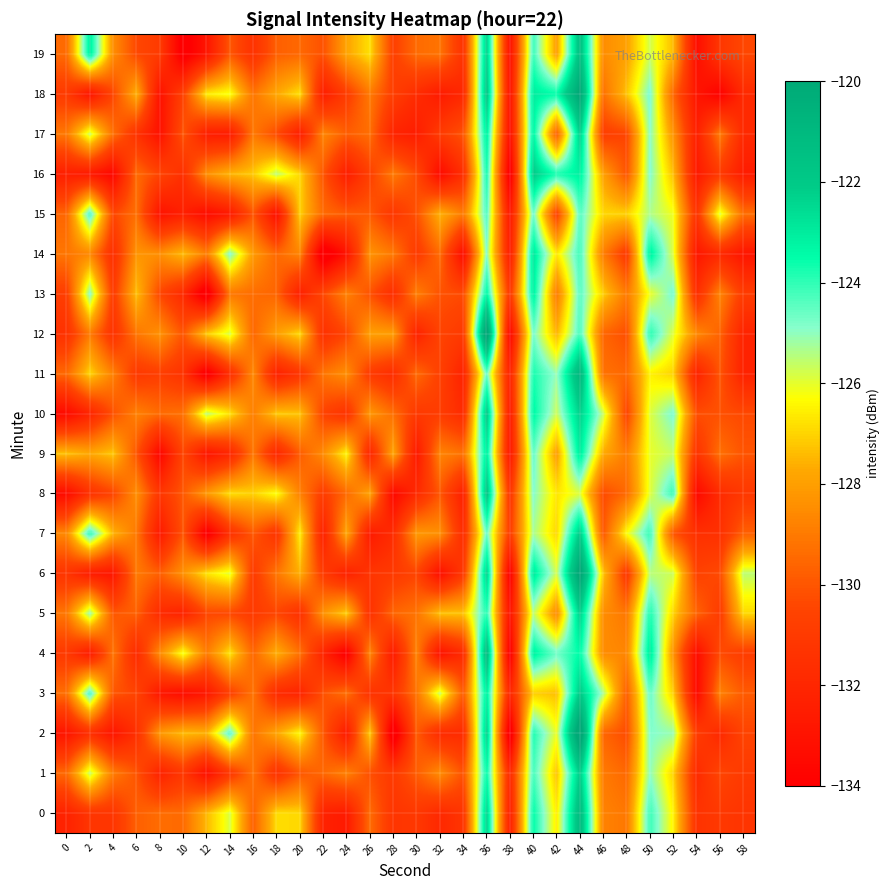

Reading right to left, list all the values displayed in this chart.

0: 58=-131.3	56=-131.1	54=-131.4	52=-126.5	50=-124.1	48=-129.1	46=-128.8	44=-121.0	42=-126.6	40=-123.5	38=-132.4	36=-122.3	34=-131.3	32=-131.9	30=-131.1	28=-131.3	26=-129.4	24=-132.6	22=-132.3	20=-126.9	18=-126.9	16=-129.7	14=-125.9	12=-127.4	10=-129.4	8=-129.4	6=-129.7	4=-131.2	2=-131.3	0=-132.2
1: 58=-131.0	56=-130.5	54=-131.8	52=-127.0	50=-125.0	48=-129.5	46=-129.0	44=-122.1	42=-127.3	40=-124.2	38=-131.9	36=-123.5	34=-130.1	32=-128.5	30=-129.8	28=-131.0	26=-130.2	24=-128.8	22=-129.5	20=-130.0	18=-131.4	16=-129.2	14=-131.1	12=-133.2	10=-131.2	8=-132.2	6=-130.1	4=-128.9	2=-125.6	0=-129.5
2: 58=-130.5	56=-131.9	54=-130.9	52=-125.1	50=-124.8	48=-130.3	46=-129.6	44=-118.8	42=-126.1	40=-123.8	38=-135.0	36=-122.2	34=-131.7	32=-131.7	30=-129.9	28=-135.0	26=-127.1	24=-132.7	22=-129.9	20=-126.4	18=-127.8	16=-129.2	14=-124.4	12=-127.6	10=-127.4	8=-128.2	6=-131.5	4=-132.9	2=-131.5	0=-132.9
3: 58=-129.9	56=-128.8	54=-133.6	52=-127.1	50=-124.5	48=-129.8	46=-125.3	44=-122.0	42=-127.3	40=-127.1	38=-132.0	36=-123.1	34=-129.8	32=-125.7	30=-129.2	28=-131.2	26=-131.4	24=-129.3	22=-130.1	20=-132.1	18=-131.8	16=-129.2	14=-130.7	12=-132.8	10=-133.3	8=-132.8	6=-130.5	4=-130.0	2=-124.1	0=-129.3
4: 58=-130.9	56=-130.3	54=-133.4	52=-128.3	50=-122.9	48=-128.7	46=-128.5	44=-123.5	42=-124.6	40=-123.1	38=-134.3	36=-121.1	34=-131.8	32=-133.0	30=-128.8	28=-132.7	26=-128.7	24=-134.2	22=-132.1	20=-129.2	18=-127.6	16=-129.5	14=-126.7	12=-128.9	10=-126.1	8=-128.5	6=-131.8	4=-129.1	2=-132.6	0=-131.0
5: 58=-126.9	56=-130.9	54=-129.6	52=-127.0	50=-123.8	48=-129.1	46=-128.5	44=-122.2	42=-128.5	40=-125.5	38=-133.0	36=-123.9	34=-127.3	32=-127.3	30=-129.2	28=-129.6	26=-131.4	24=-127.1	22=-128.3	20=-131.5	18=-130.5	16=-131.0	14=-130.4	12=-130.4	10=-132.2	8=-131.8	6=-129.7	4=-130.0	2=-125.1	0=-129.1
6: 58=-125.5	56=-130.3	54=-130.6	52=-125.7	50=-125.5	48=-131.1	46=-127.2	44=-119.4	42=-125.8	40=-122.9	38=-134.2	36=-122.3	34=-131.1	32=-133.2	30=-130.5	28=-131.0	26=-131.3	24=-132.3	22=-131.0	20=-127.6	18=-129.1	16=-131.0	14=-126.0	12=-126.7	10=-128.4	8=-129.7	6=-129.0	4=-132.9	2=-132.5	0=-131.3
7: 58=-129.7	56=-131.5	54=-131.5	52=-130.0	50=-124.0	48=-126.3	46=-130.0	44=-122.0	42=-127.0	40=-125.3	38=-130.9	36=-124.6	34=-131.7	32=-128.4	30=-128.2	28=-131.7	26=-132.6	24=-127.8	22=-132.3	20=-126.5	18=-131.3	16=-129.9	14=-131.5	12=-134.4	10=-130.0	8=-132.7	6=-129.1	4=-127.5	2=-123.9	0=-128.6
8: 58=-131.1	56=-131.7	54=-133.5	52=-124.0	50=-126.0	48=-129.5	46=-130.3	44=-125.9	42=-126.7	40=-124.9	38=-131.3	36=-121.7	34=-132.3	32=-130.0	30=-131.8	28=-133.6	26=-127.9	24=-129.4	22=-130.9	20=-128.8	18=-126.2	16=-127.0	14=-126.8	12=-128.2	10=-129.9	8=-131.2	6=-128.4	4=-130.5	2=-131.4	0=-133.4
9: 58=-130.1	56=-129.3	54=-131.3	52=-125.7	50=-126.0	48=-129.0	46=-127.7	44=-123.0	42=-128.0	40=-124.5	38=-132.8	36=-123.1	34=-129.2	32=-128.7	30=-132.7	28=-127.8	26=-132.1	24=-126.4	22=-128.5	20=-129.8	18=-132.0	16=-129.1	14=-132.0	12=-132.9	10=-130.5	8=-133.7	6=-130.0	4=-127.2	2=-127.8	0=-127.3
10: 58=-130.4	56=-130.1	54=-130.2	52=-124.7	50=-125.9	48=-130.6	46=-125.6	44=-122.3	42=-125.7	40=-123.3	38=-132.6	36=-121.9	34=-131.8	32=-130.8	30=-131.1	28=-129.3	26=-128.2	24=-131.4	22=-130.6	20=-127.2	18=-127.2	16=-128.9	14=-126.8	12=-125.5	10=-129.2	8=-129.4	6=-128.8	4=-130.1	2=-132.1	0=-133.5
11: 58=-132.2	56=-130.0	54=-132.2	52=-127.0	50=-126.5	48=-129.5	46=-129.2	44=-120.8	42=-125.1	40=-123.7	38=-132.2	36=-124.6	34=-132.2	32=-130.7	30=-129.5	28=-131.7	26=-131.0	24=-128.4	22=-129.1	20=-131.2	18=-132.3	16=-128.6	14=-131.6	12=-134.5	10=-131.4	8=-130.8	6=-131.1	4=-128.8	2=-126.9	0=-129.5
12: 58=-132.2	56=-129.7	54=-128.6	52=-126.0	50=-123.9	48=-130.2	46=-129.6	44=-124.2	42=-127.5	40=-124.7	38=-133.7	36=-119.1	34=-131.0	32=-130.6	30=-132.3	28=-128.1	26=-128.0	24=-130.5	22=-131.5	20=-126.9	18=-128.0	16=-129.5	14=-125.8	12=-127.1	10=-130.0	8=-128.4	6=-129.1	4=-131.4	2=-129.0	0=-131.4
13: 58=-130.9	56=-128.7	54=-131.6	52=-124.7	50=-126.1	48=-129.0	46=-127.1	44=-124.4	42=-129.0	40=-123.1	38=-131.1	36=-123.3	34=-130.3	32=-130.1	30=-128.9	28=-131.7	26=-130.1	24=-128.8	22=-130.4	20=-132.4	18=-129.6	16=-129.4	14=-129.1	12=-135.0	10=-131.9	8=-130.5	6=-127.3	4=-130.9	2=-124.9	0=-130.8
14: 58=-132.9	56=-131.9	54=-132.8	52=-125.9	50=-123.1	48=-131.0	46=-128.9	44=-124.1	42=-126.7	40=-122.9	38=-132.5	36=-124.9	34=-133.4	32=-129.4	30=-131.0	28=-129.0	26=-128.3	24=-133.0	22=-135.0	20=-128.7	18=-129.5	16=-128.1	14=-124.8	12=-128.9	10=-127.4	8=-128.4	6=-128.3	4=-131.6	2=-128.6	0=-129.1
15: 58=-129.3	56=-125.9	54=-131.3	52=-126.1	50=-125.4	48=-127.0	46=-126.9	44=-124.4	42=-130.8	40=-124.6	38=-132.8	36=-124.3	34=-129.0	32=-127.6	30=-130.1	28=-131.2	26=-129.9	24=-129.8	22=-129.4	20=-127.1	18=-133.2	16=-130.0	14=-132.7	12=-133.4	10=-132.3	8=-133.0	6=-129.3	4=-130.4	2=-124.2	0=-129.6
16: 58=-132.5	56=-131.0	54=-132.7	52=-127.4	50=-124.8	48=-130.0	46=-127.9	44=-123.1	42=-123.7	40=-122.1	38=-134.5	36=-123.7	34=-131.6	32=-133.4	30=-130.3	28=-129.0	26=-130.7	24=-132.5	22=-130.0	20=-126.9	18=-125.5	16=-127.2	14=-127.5	12=-128.4	10=-131.6	8=-130.5	6=-129.4	4=-133.7	2=-132.7	0=-132.4
17: 58=-131.9	56=-129.0	54=-132.4	52=-128.3	50=-124.9	48=-130.5	46=-130.8	44=-122.2	42=-129.8	40=-123.2	38=-133.3	36=-123.1	34=-130.0	32=-130.9	30=-132.5	28=-132.1	26=-129.3	24=-129.8	22=-128.7	20=-132.5	18=-130.3	16=-129.1	14=-132.6	12=-132.5	10=-130.0	8=-133.1	6=-131.4	4=-129.3	2=-125.7	0=-129.1
18: 58=-131.8	56=-133.9	54=-132.9	52=-129.5	50=-124.7	48=-127.3	46=-129.3	44=-119.7	42=-123.5	40=-123.0	38=-133.1	36=-121.7	34=-131.9	32=-132.6	30=-131.7	28=-130.8	26=-129.0	24=-130.9	22=-132.5	20=-126.8	18=-127.8	16=-129.1	14=-126.2	12=-126.6	10=-130.6	8=-133.1	6=-127.6	4=-130.5	2=-133.0	0=-131.0
19: 58=-130.4	56=-131.2	54=-133.3	52=-127.4	50=-125.8	48=-127.9	46=-128.5	44=-121.4	42=-128.0	40=-124.1	38=-133.2	36=-122.3	34=-131.4	32=-129.2	30=-129.4	28=-130.7	26=-126.8	24=-127.9	22=-130.1	20=-129.5	18=-129.7	16=-131.4	14=-130.0	12=-132.9	10=-134.5	8=-131.0	6=-130.4	4=-128.5	2=-123.1	0=-129.4